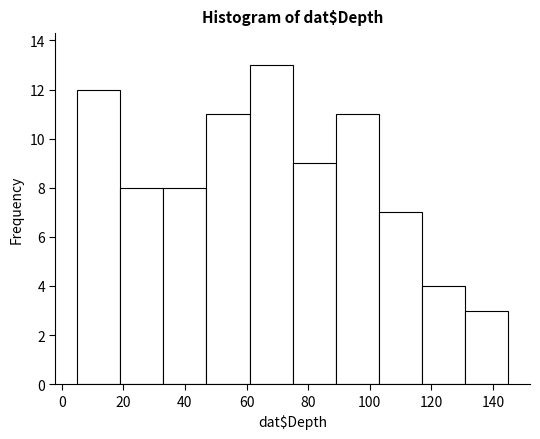

Over which range of the x-axis is the bar tallest?

61 to 75